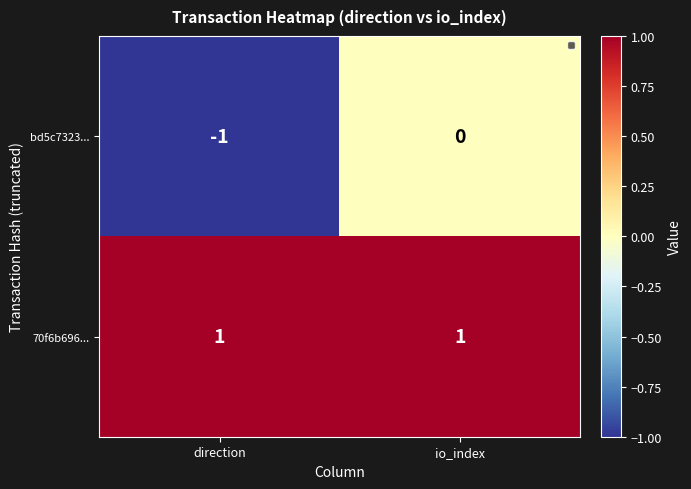

Count the number of categories in the chart.

2